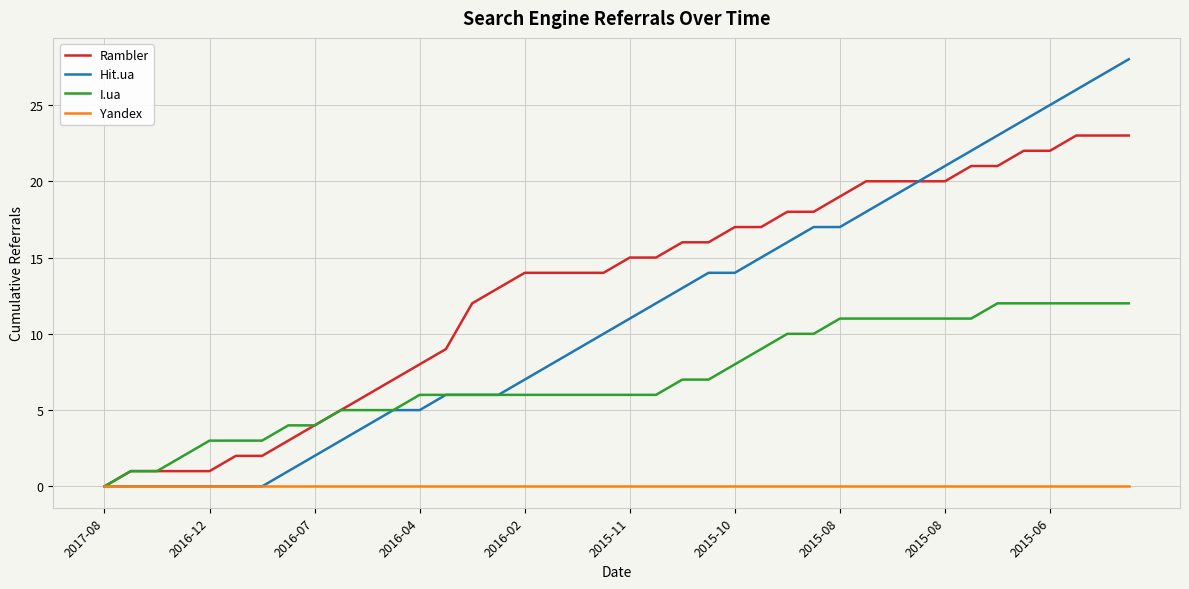

Does the chart have visible grid lines?

Yes